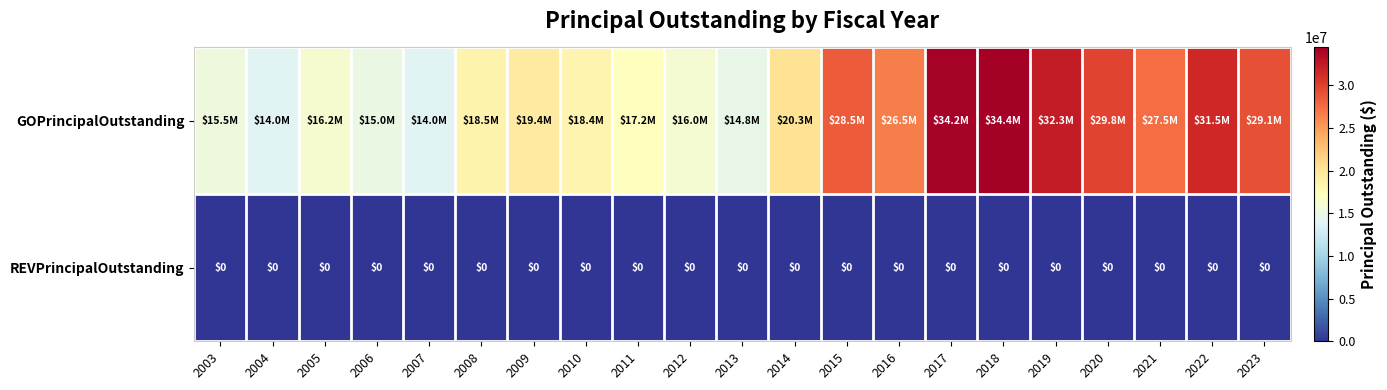

The REVPrincipalOutstanding series shows 0 at 2021. True or false?

True